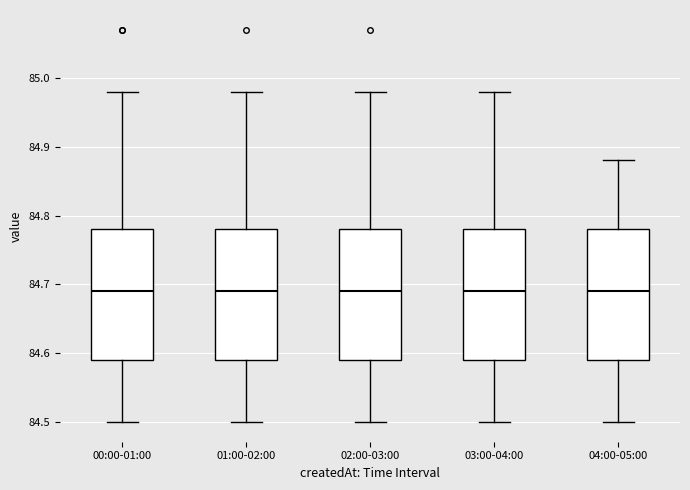

Reading left to right, read every box against the y-axis: the position of its median line, the range the box covers, and the ends of its whiskers. The values are not printed on the chart, so give them approximately, as read against the axis.

00:00-01:00: median 84.69, box 84.59 to 84.78, whiskers 84.50 to 84.98
01:00-02:00: median 84.69, box 84.59 to 84.78, whiskers 84.50 to 84.98
02:00-03:00: median 84.69, box 84.59 to 84.78, whiskers 84.50 to 84.98
03:00-04:00: median 84.69, box 84.59 to 84.78, whiskers 84.50 to 84.98
04:00-05:00: median 84.69, box 84.59 to 84.78, whiskers 84.50 to 84.88